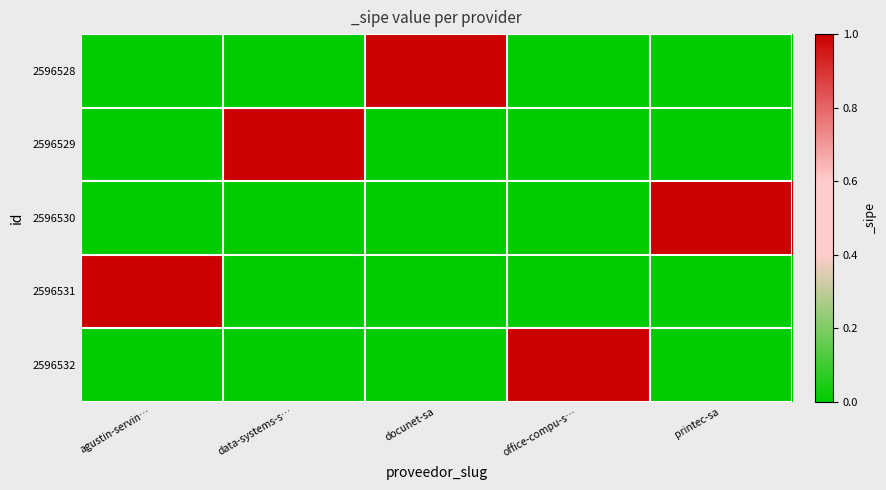

Reading left to right, what are all the values shown in this chart?

2596528: agustin-servin…=0	data-systems-s…=0	docunet-sa=1	office-compu-s…=0	printec-sa=0
2596529: agustin-servin…=0	data-systems-s…=1	docunet-sa=0	office-compu-s…=0	printec-sa=0
2596530: agustin-servin…=0	data-systems-s…=0	docunet-sa=0	office-compu-s…=0	printec-sa=1
2596531: agustin-servin…=1	data-systems-s…=0	docunet-sa=0	office-compu-s…=0	printec-sa=0
2596532: agustin-servin…=0	data-systems-s…=0	docunet-sa=0	office-compu-s…=1	printec-sa=0